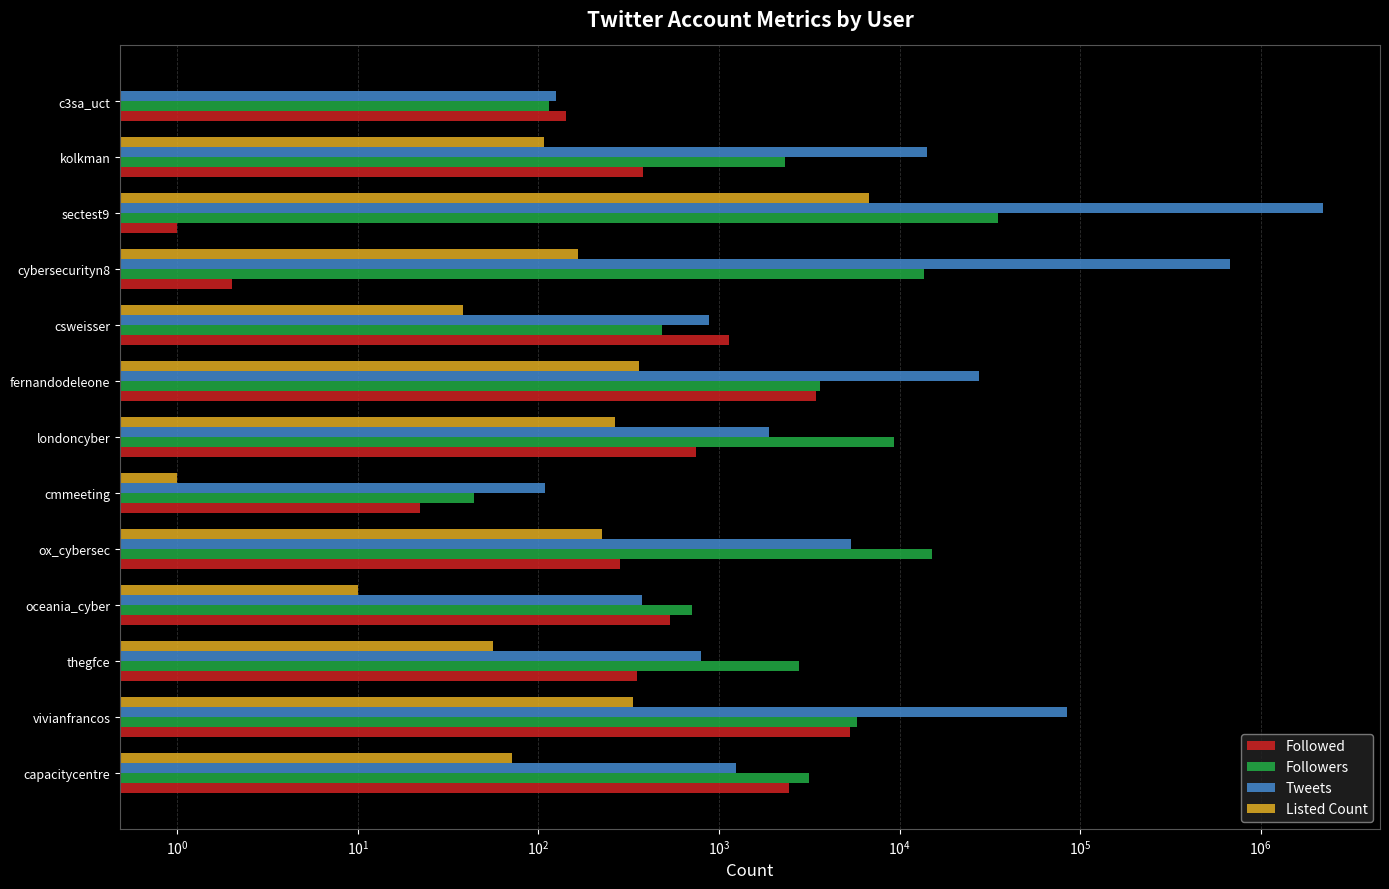

Rank the series at oceania_cyber from highest to lowest value.

Followers, Followed, Tweets, Listed Count